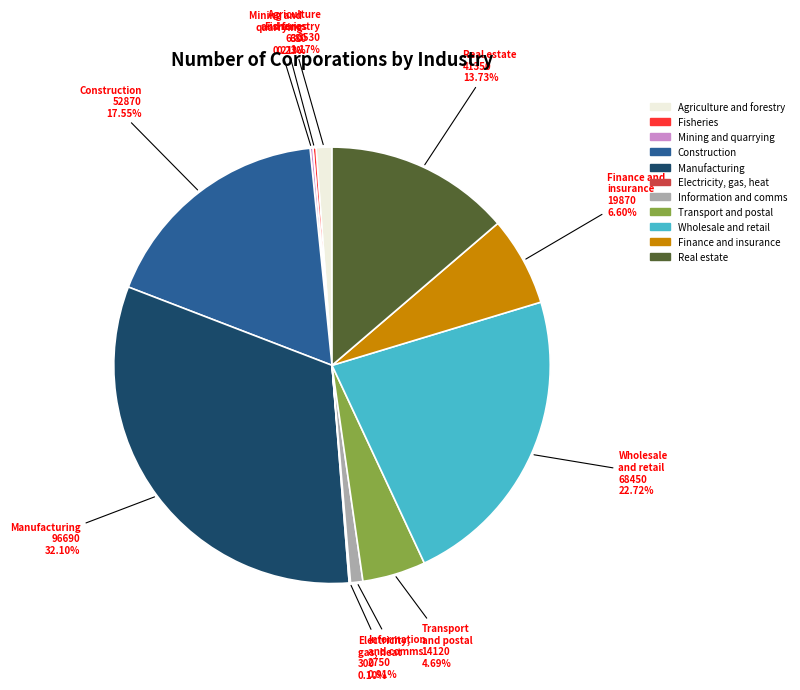

Between Wholesale and retail and Finance and insurance, which is larger?

Wholesale and retail